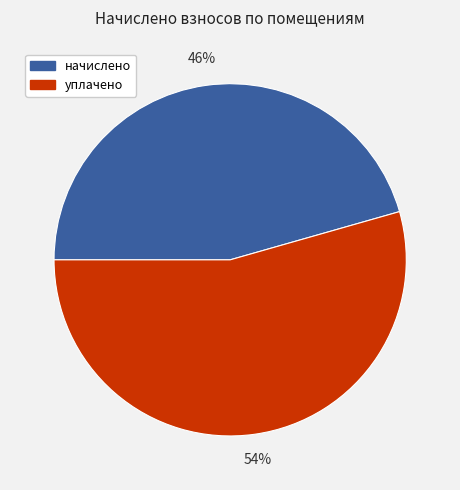

To the nearest percent, what is the average slice percentage?

50%